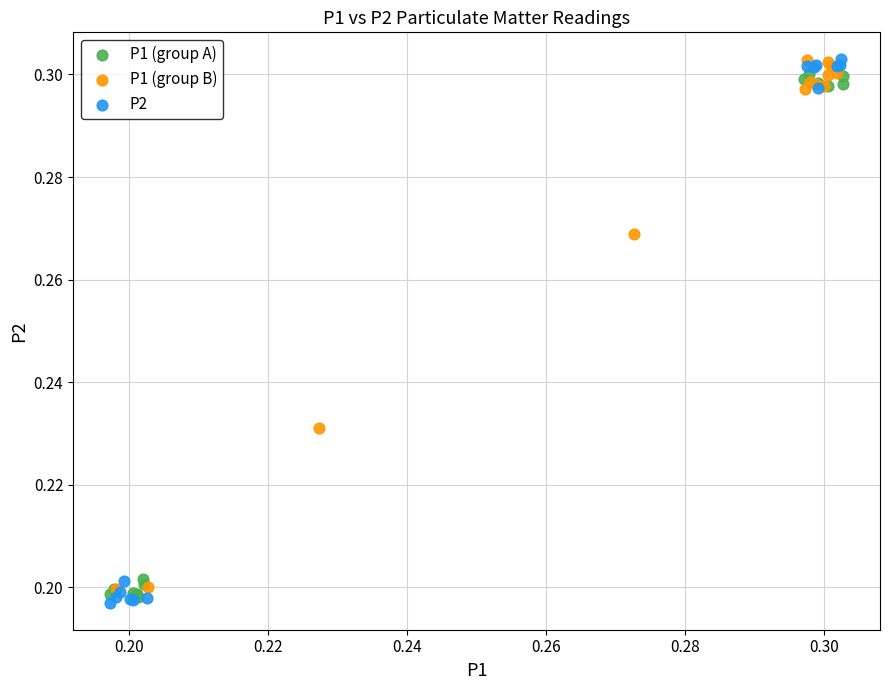

What are all the series names shown in the legend?

P1 (group A), P1 (group B), P2